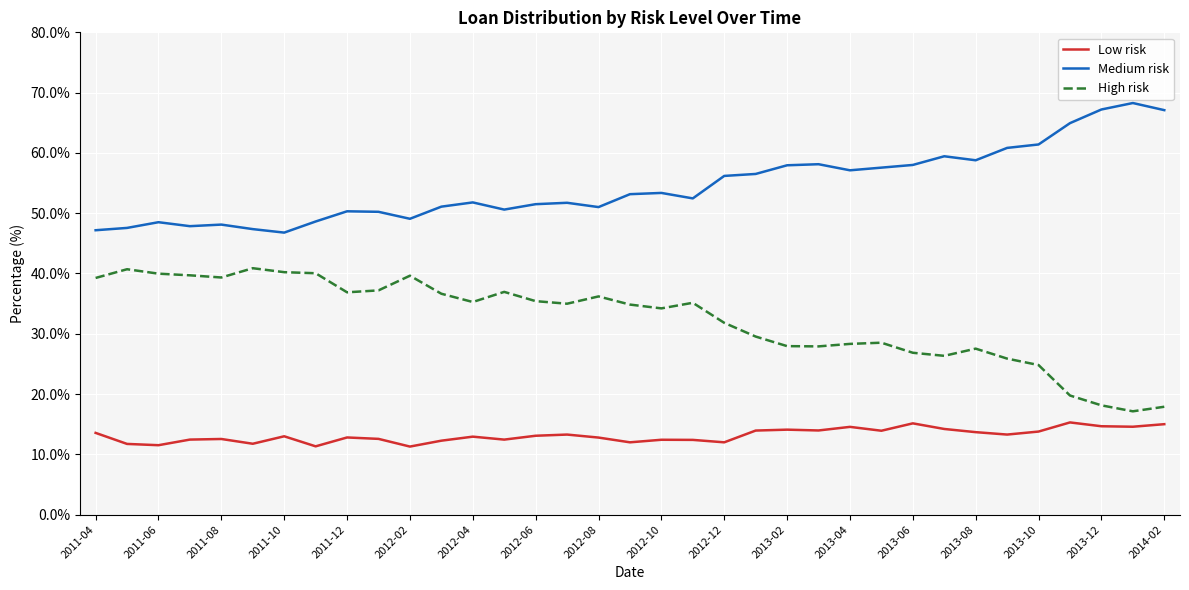

What is the average value of the High risk series?

32.3